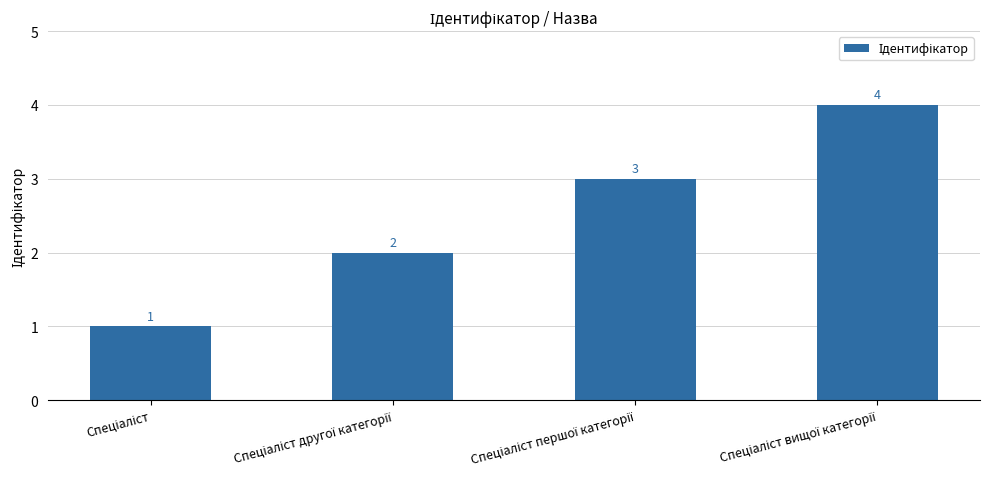

What is the value of the 3rd bar from the left?

3